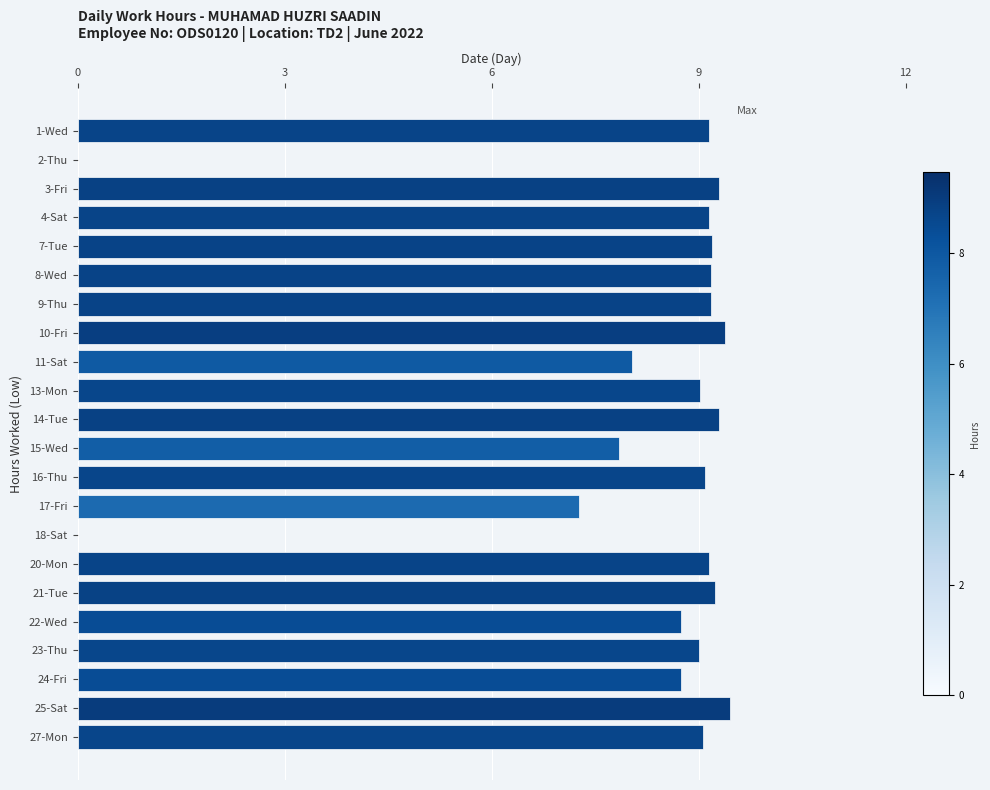

Approximately how many times larger is the value at 22-Wed compared to 10-Fri?

0.9